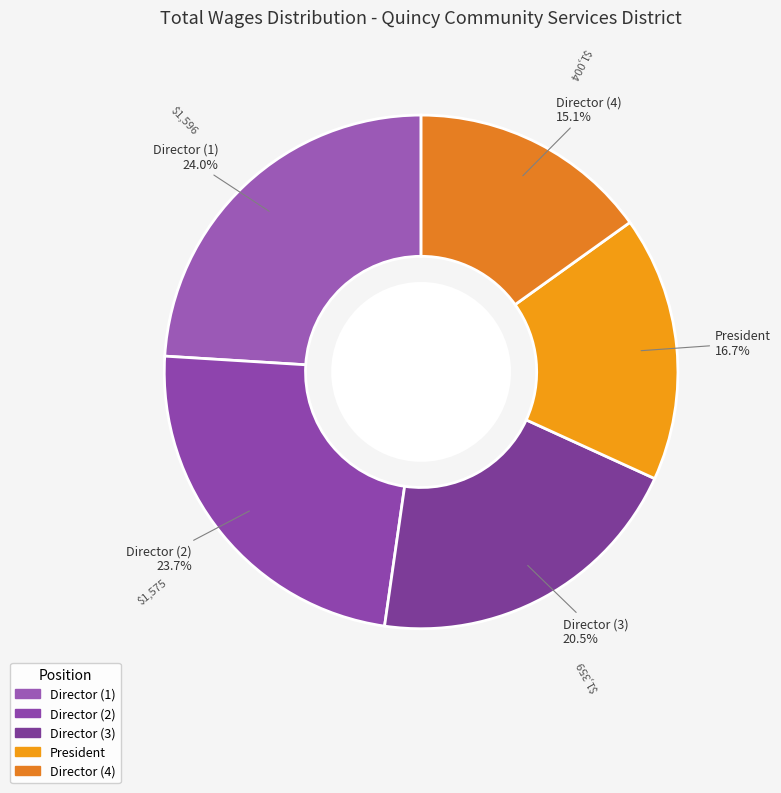

Does any single category account for the majority?

No